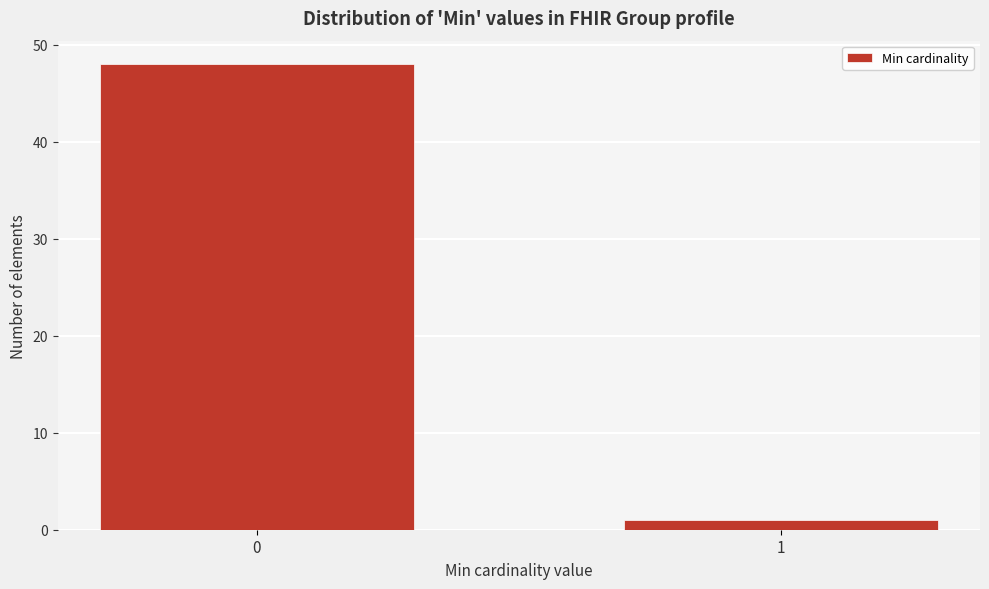

Reading left to right, extract all data points from this chart.

0=48	1=1